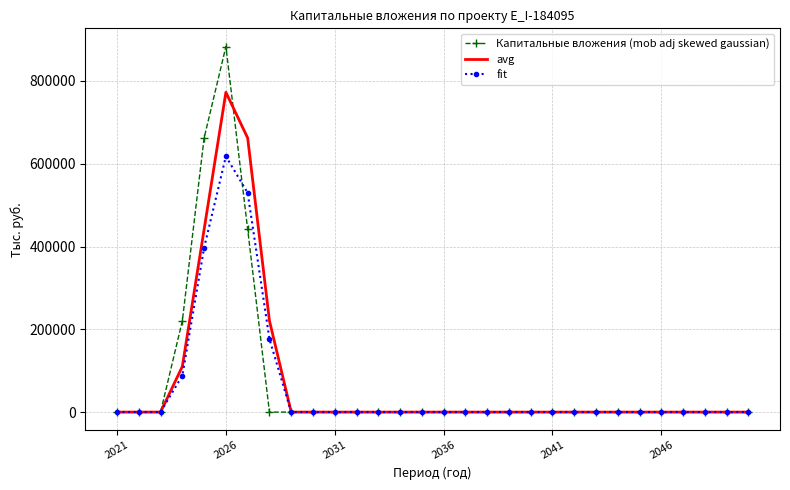

What is the greatest value displayed?

883052.7